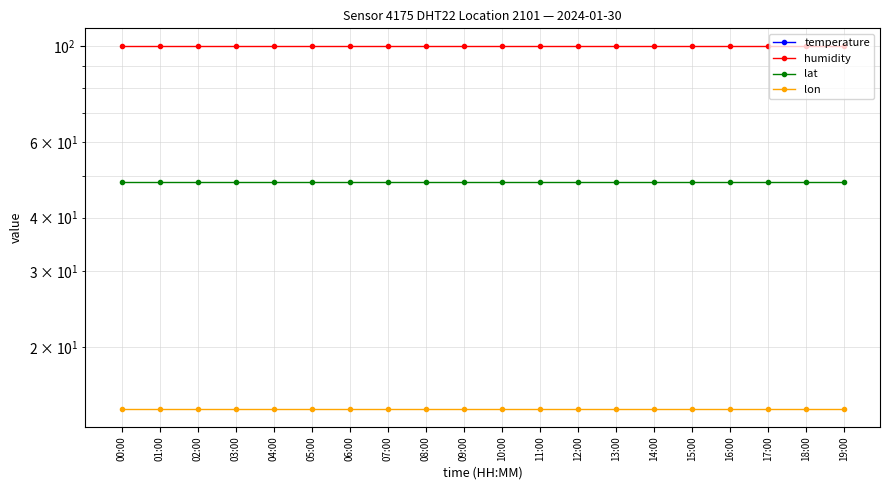

True or false: temperature and humidity intersect in this chart.

False